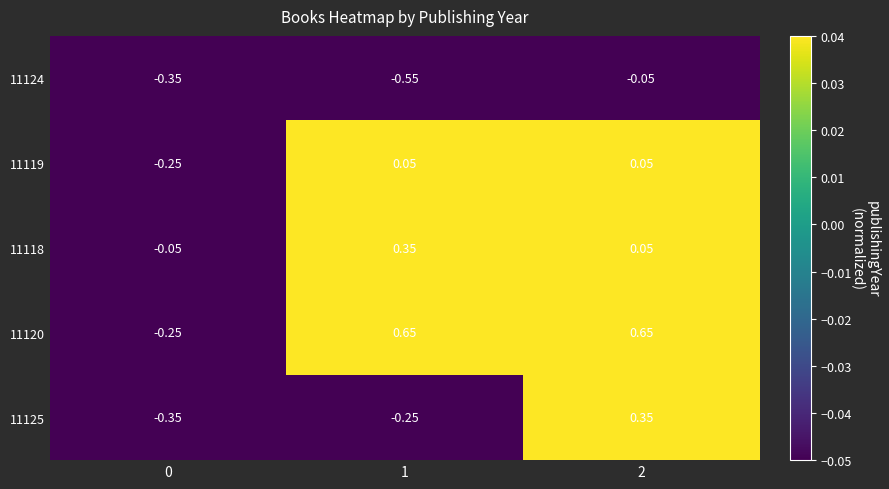

Is the value of 11118 at 2 greater than the value of 11119 at 0?

Yes